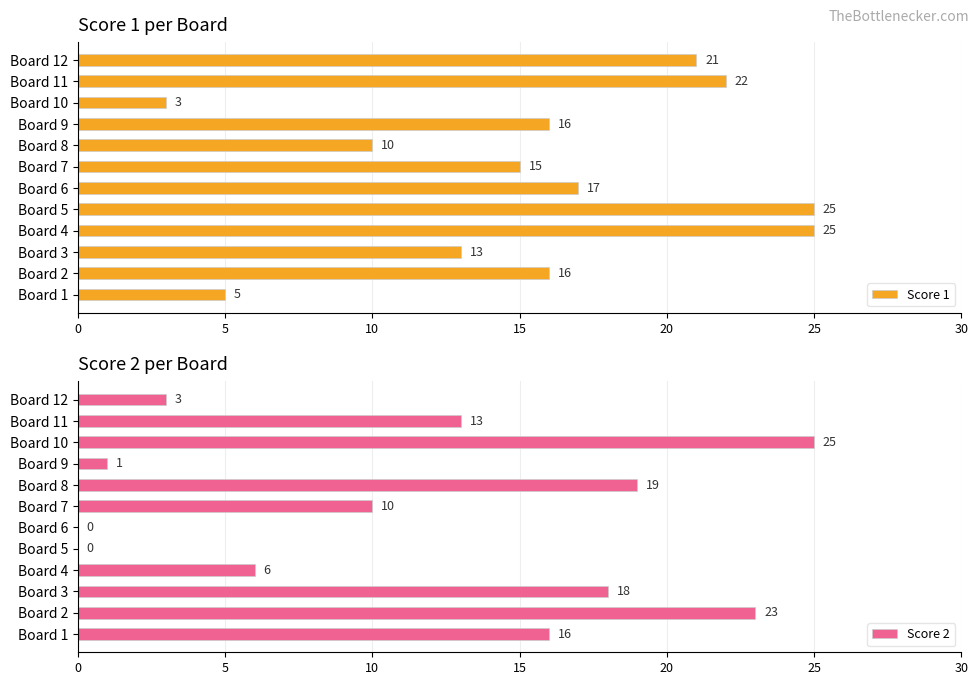

What is the average value of the Score 1 series?

16